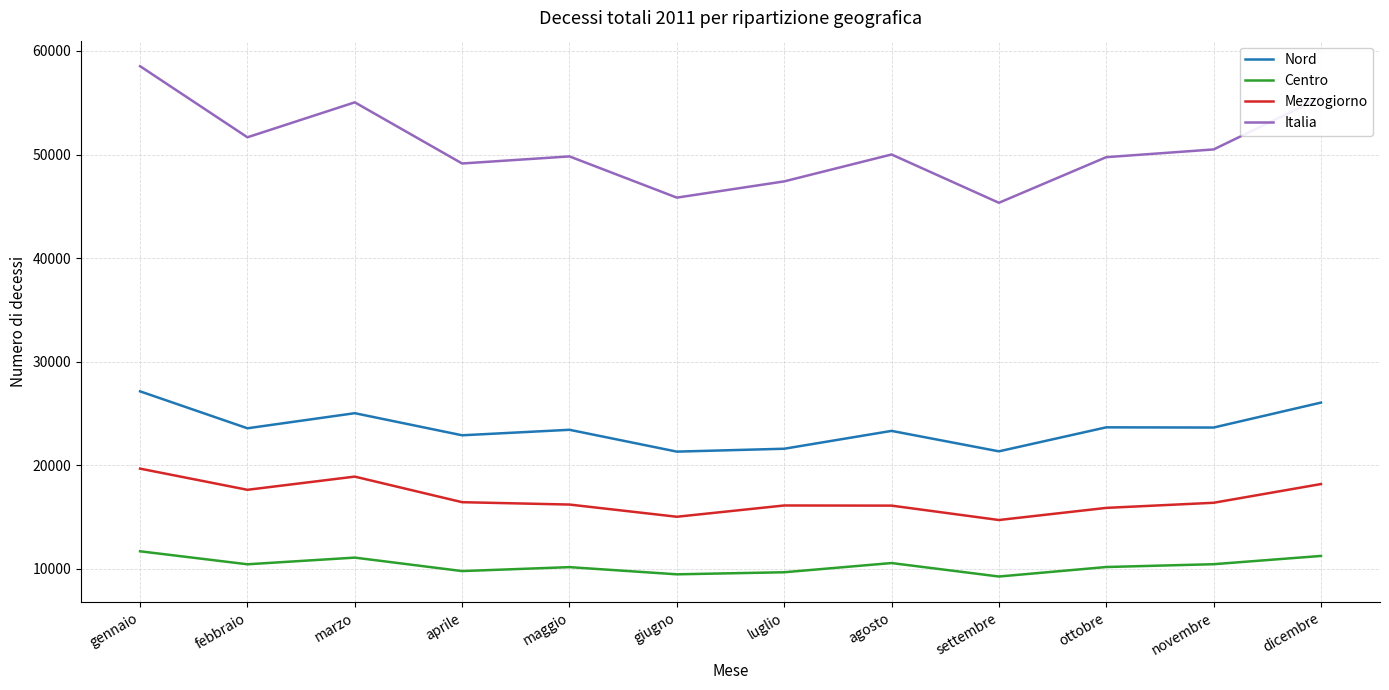

True or false: Centro has a value of 10458 at novembre.

True